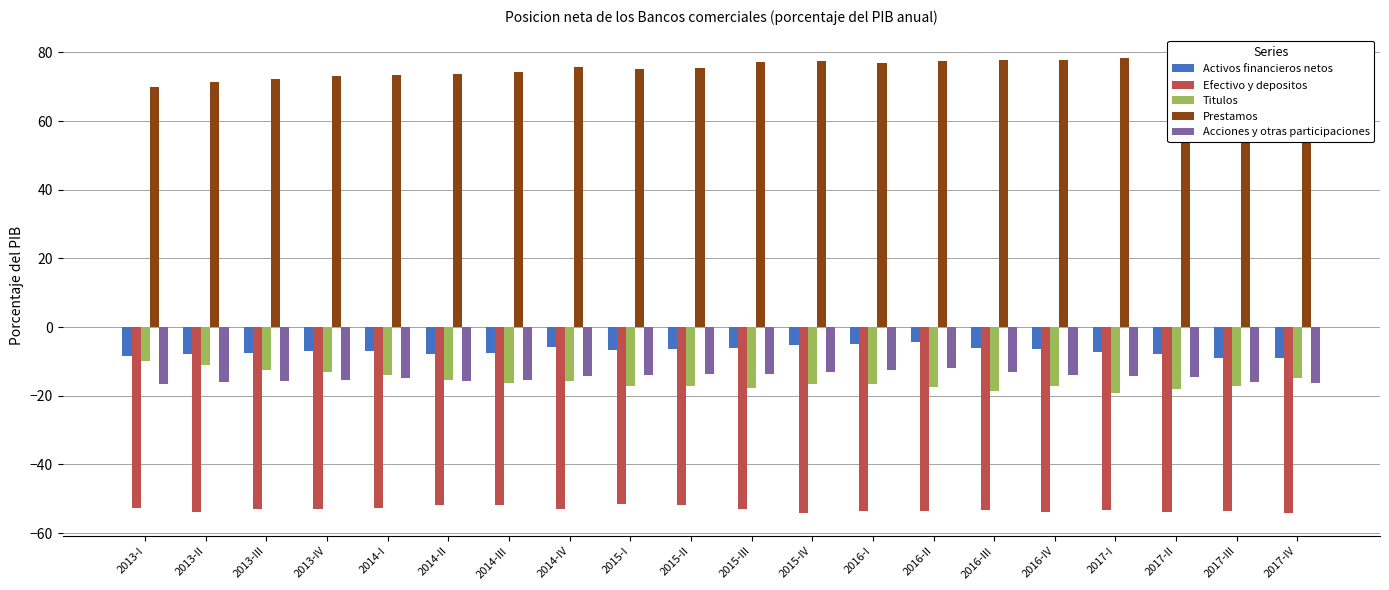

Is it true that Efectivo y depositos equals -76.3 at 2016-III?

False